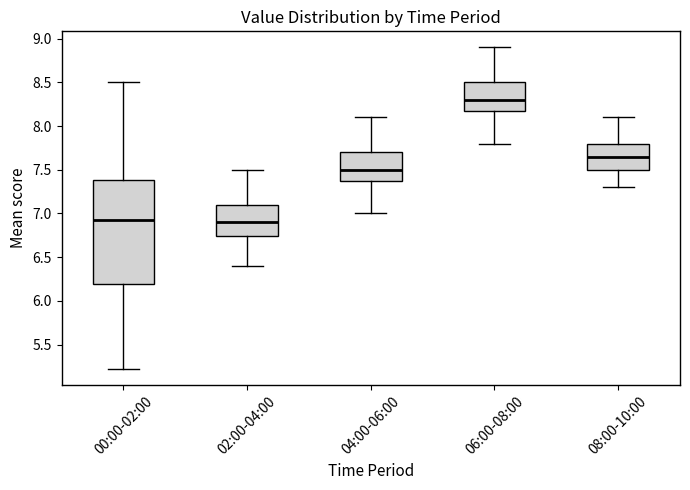

Where does the median line of the box for 08:00-10:00 sit on the y-axis? The values are not printed on the chart, so give them approximately, as read against the axis.

7.65